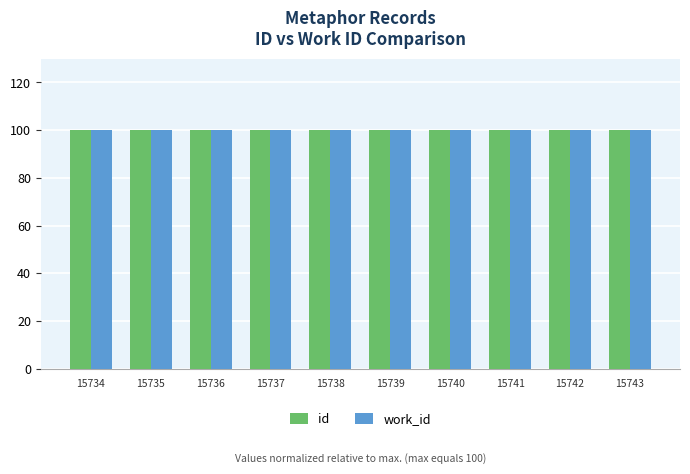

True or false: id has a value of 69.3 at 15742.

False